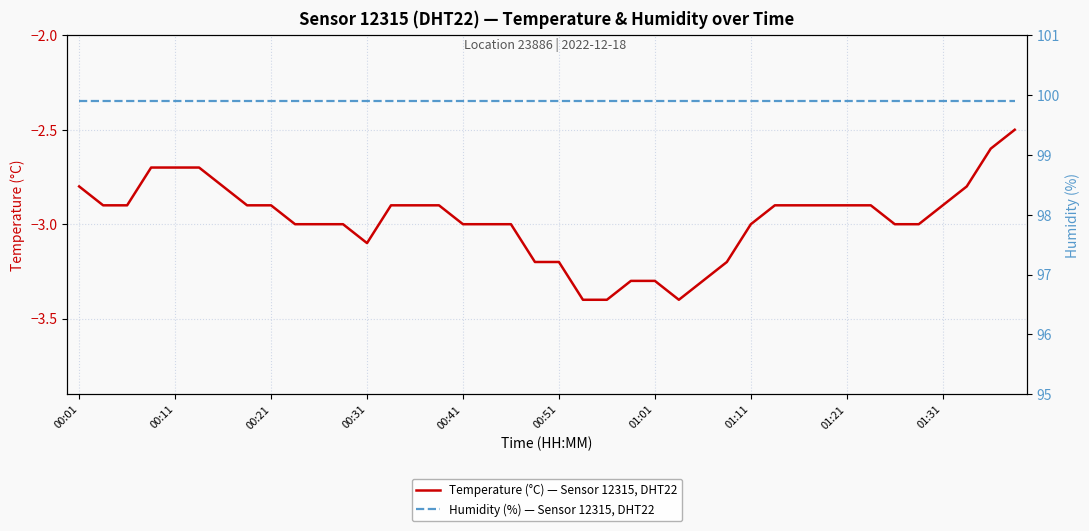

What are all the series names shown in the legend?

Temperature (°C) — Sensor 12315, DHT22, Humidity (%) — Sensor 12315, DHT22